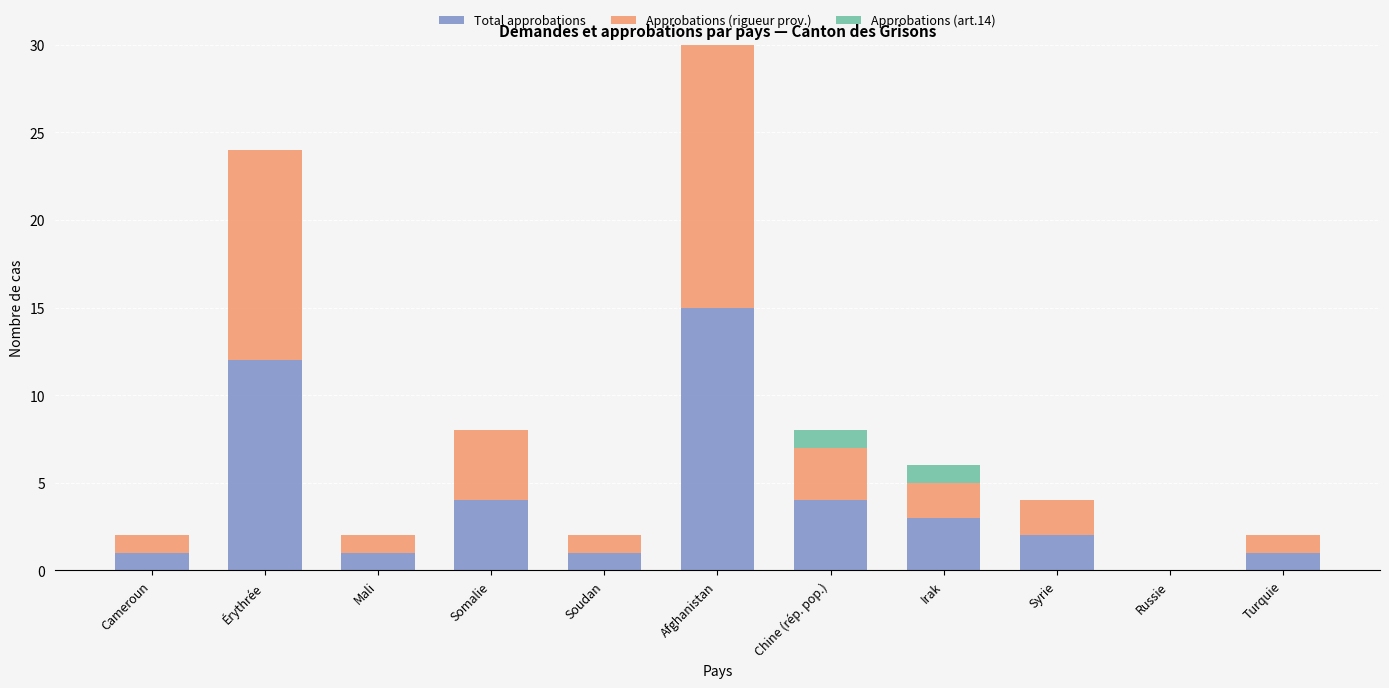

True or false: Total approbations has a value of 15 at Afghanistan.

True